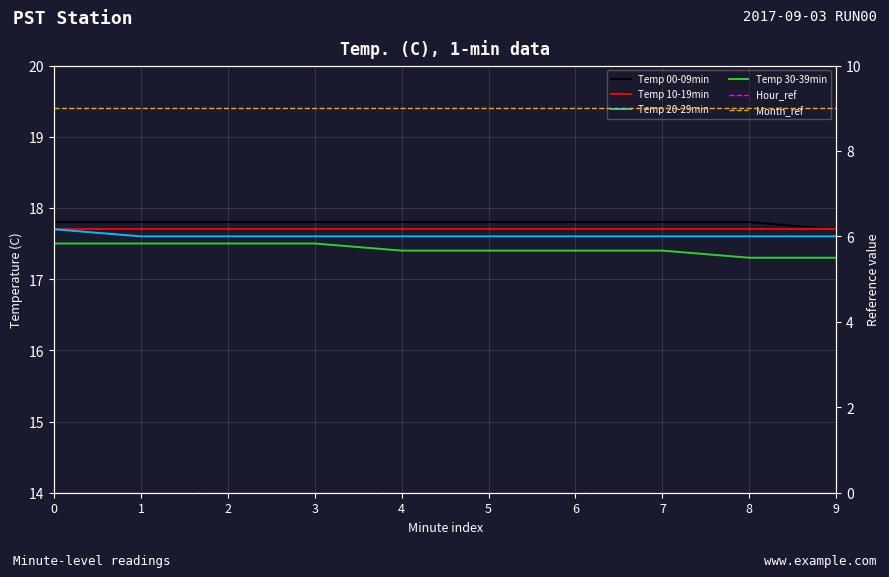

What is the average value of the Temp 10-19min series?

17.7